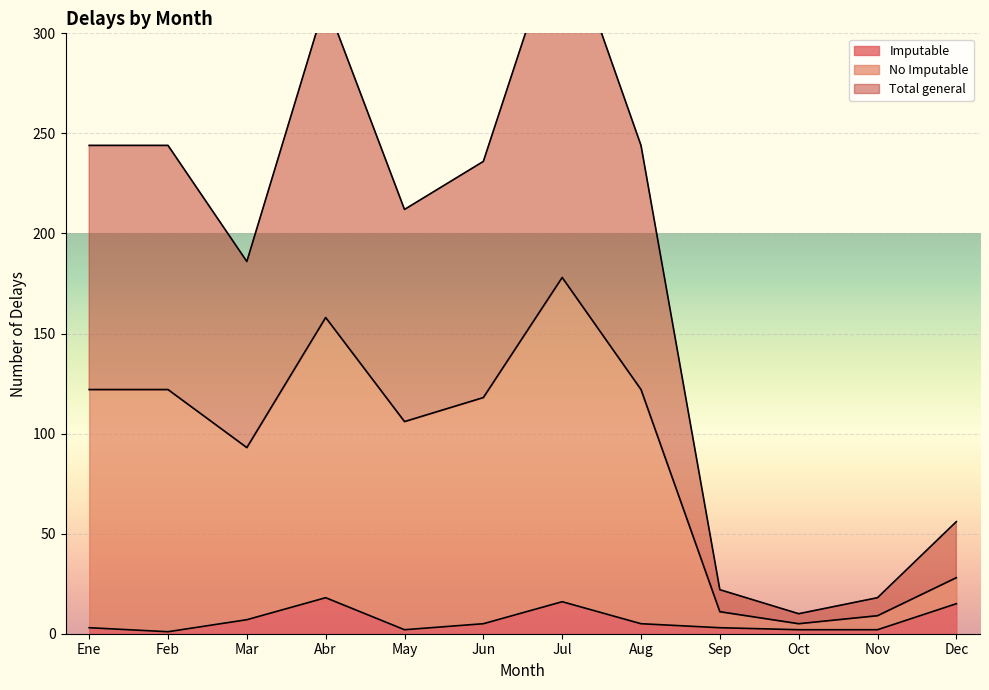

True or false: No Imputable and Imputable cross at least once.

False